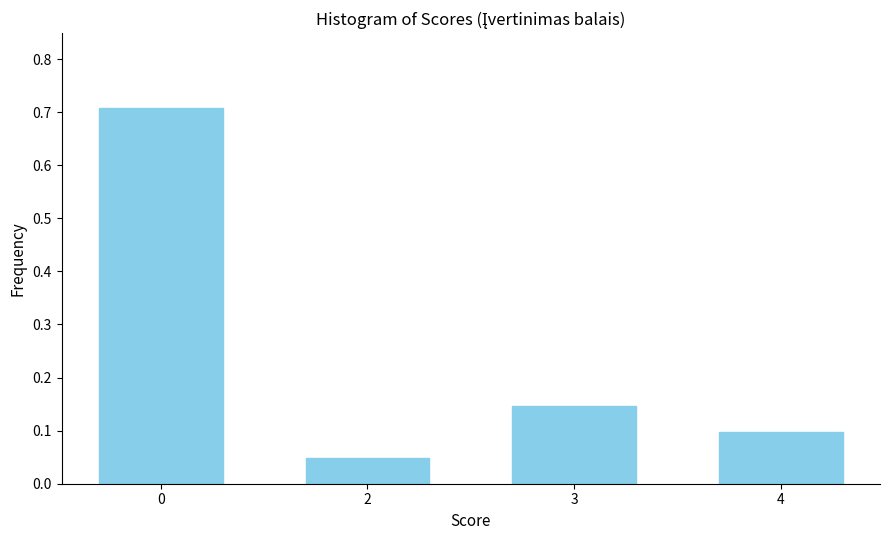

What value does the data have at 0?

0.7